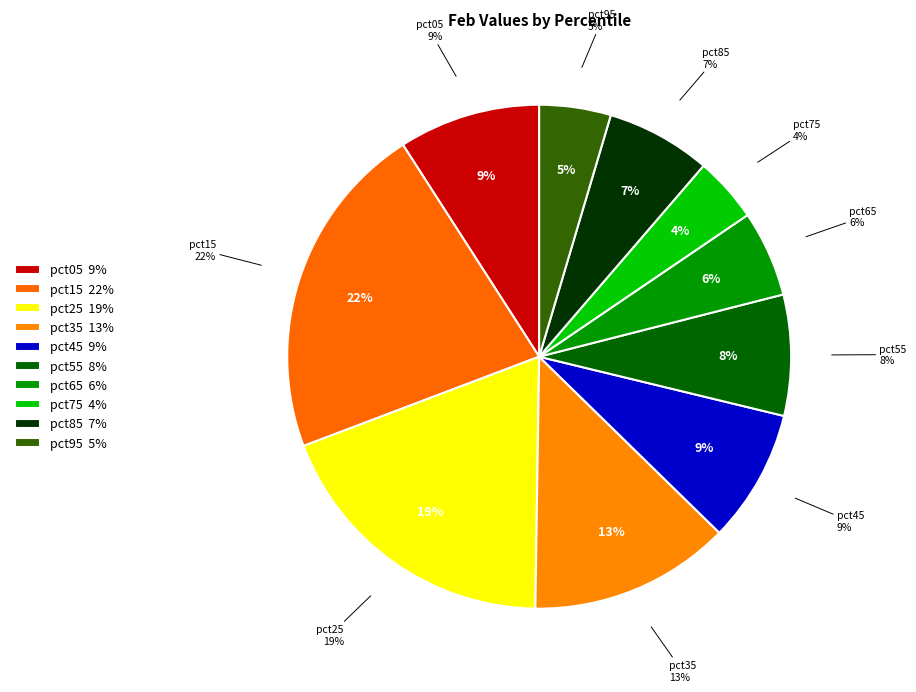

To the nearest percent, what is the average slice percentage?

10%